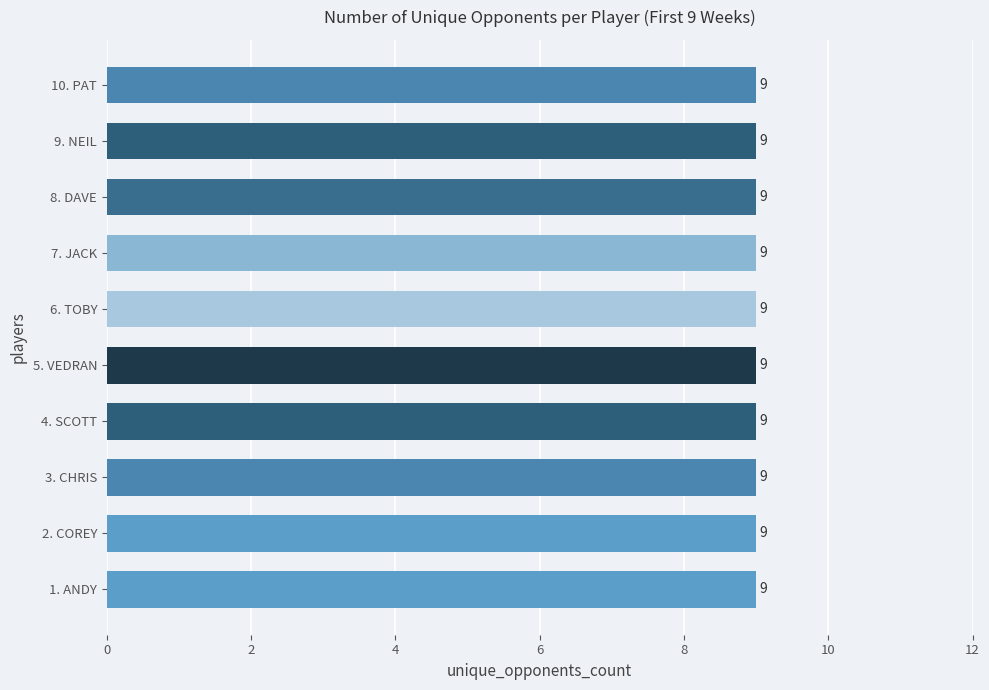

How many distinct data groups are displayed?

1